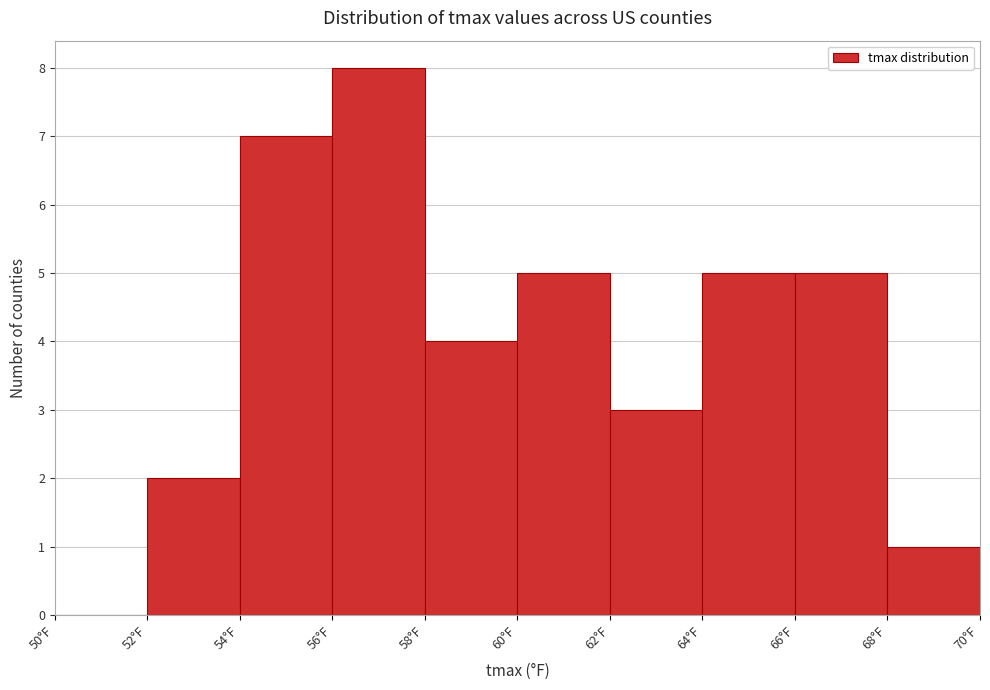

Reading left to right, transcribe this chart: for each bar, give the range it covers on the x-axis and its height. The values are not printed on the chart, so give them approximately, as read against the axis.

50 to 52: 0
52 to 54: 2
54 to 56: 7
56 to 58: 8
58 to 60: 4
60 to 62: 5
62 to 64: 3
64 to 66: 5
66 to 68: 5
68 to 70: 1